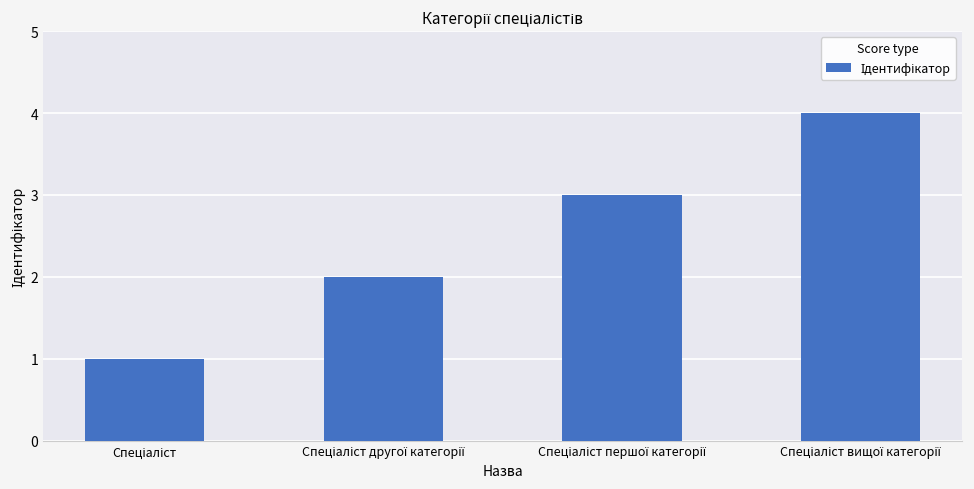

What is the maximum value shown in the chart?

4